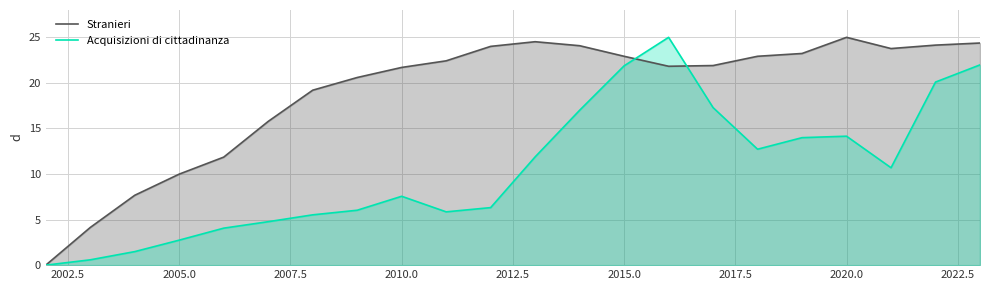

Rank the series by their average value, from lowest to highest.

Acquisizioni di cittadinanza, Stranieri